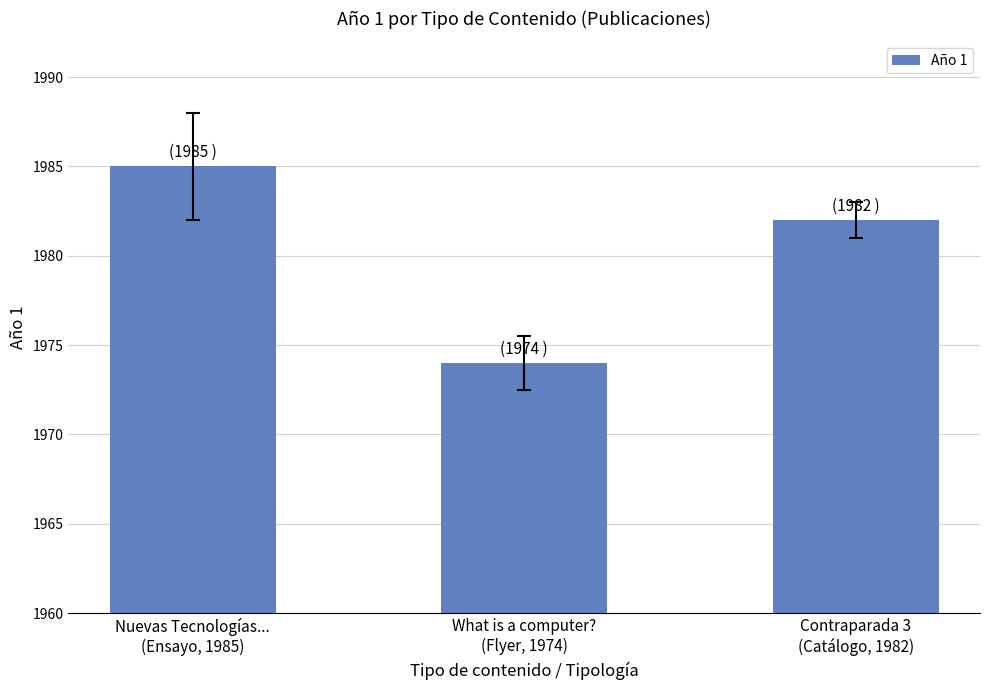

Reading left to right, what are all the values shown in this chart?

1985	1974	1982